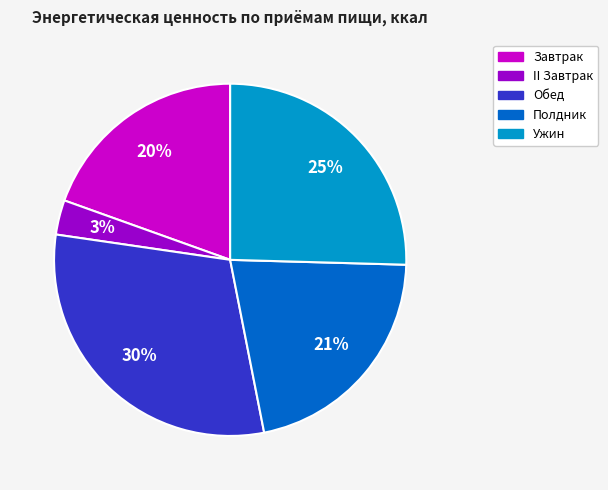

Rank the categories by value from highest to lowest.

Обед, Ужин, Полдник, Завтрак, II Завтрак